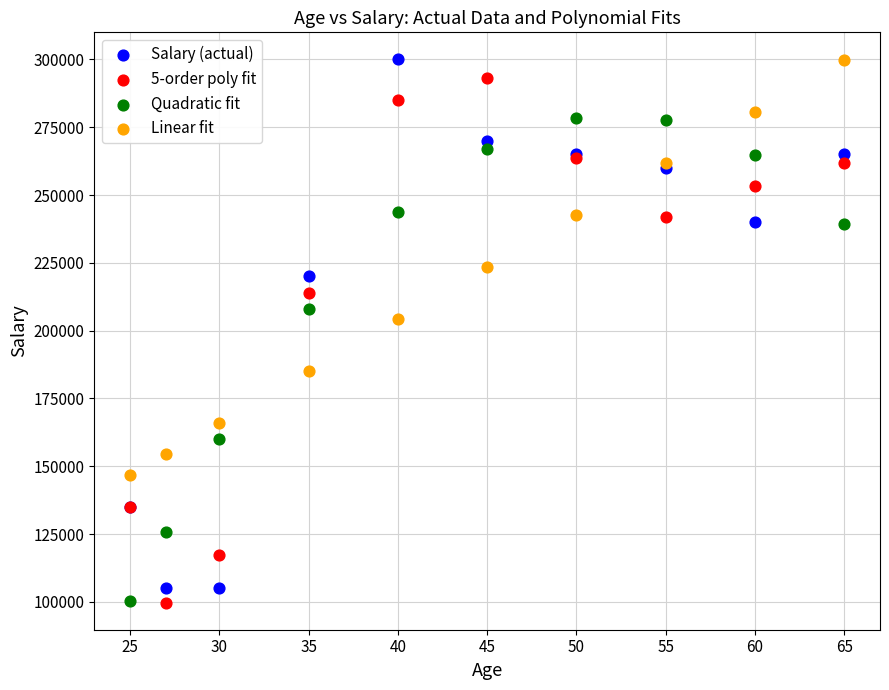

In the Quadratic fit series, what Y value is closest to 189334?

208001.2